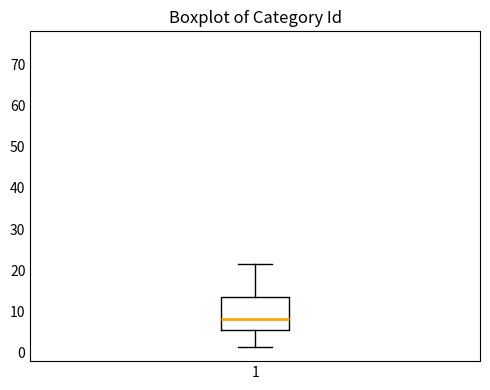

Read this box plot against the y-axis: the position of the median line, the range covered by the box, and the ends of both whiskers. The values are not printed on the chart, so give them approximately, as read against the axis.

median 8, box 5 to 13, whiskers 1 to 22